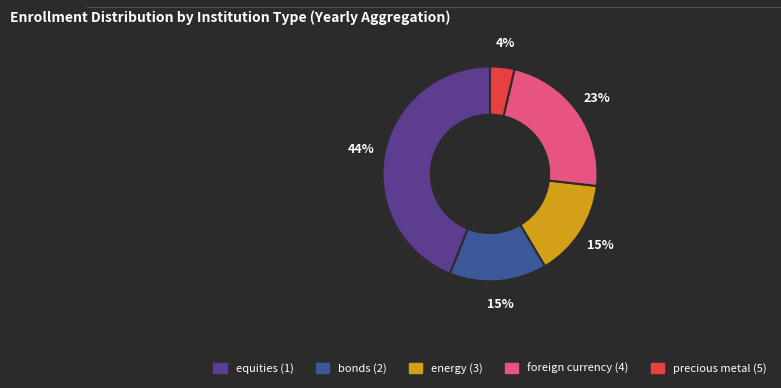

To the nearest percent, what is the difference between the equities (1) and energy (3) slice percentages?

29%